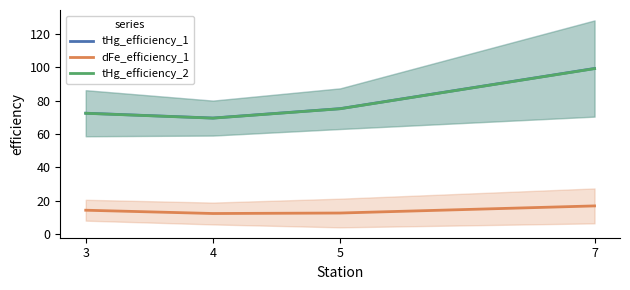

Reading left to right, what are all the values shown in this chart?

tHg_efficiency_1: 3=72.5	4=69.6	5=75.2	7=99.4
dFe_efficiency_1: 3=14.2	4=12.2	5=12.5	7=16.8
tHg_efficiency_2: 3=72.4	4=69.5	5=75.2	7=99.3